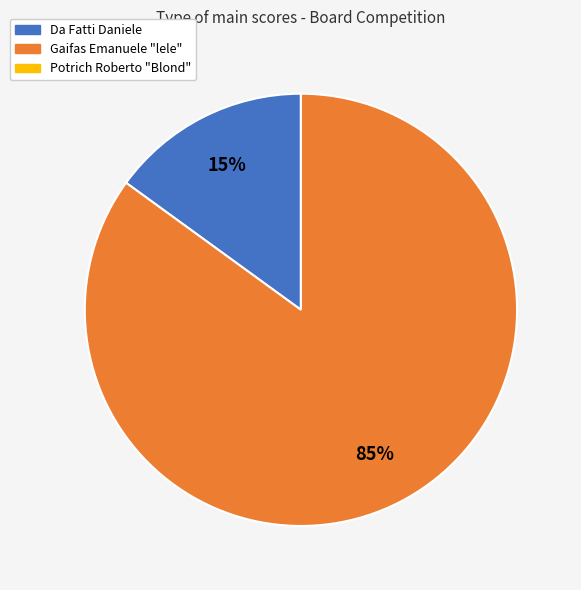

To the nearest percent, what is the average slice percentage?

33%